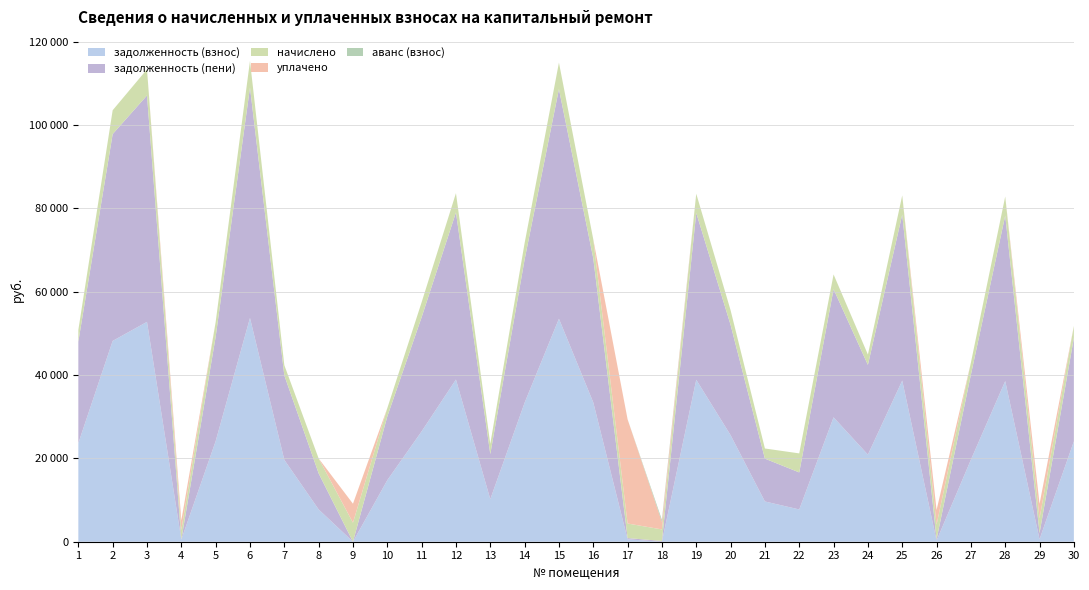

Reading right to left, extract all data points from this chart.

задолженность (взнос): 24107.2	587.8	38571.4	19682.0	279.0	38696.6	20913.8	29867.9	7748.3	9667.0	25589.4	38884.5	0.0	582.8	33446.3	53536.7	33374.3	10211.9	38947.2	26496.2	14777.3	0.0	7756.0	19663.3	53724.5	24143.9	514.0	52785.3	48214.3	23668.8
задолженность (пени): 24823.3	1475.0	39717.1	20405.2	278.6	39846.1	21535.1	30755.2	8890.4	10277.1	26469.2	40039.6	182.3	291.4	34588.4	55127.0	34365.7	10827.5	40104.1	27396.5	15279.5	0.0	8652.5	20277.1	55320.4	25031.2	0.0	54353.3	49646.5	24371.9
начислено: 2864.4	3548.9	4583.0	2892.7	3526.6	4597.9	2485.0	3548.9	4568.2	2440.3	3519.1	4620.2	2767.7	3496.8	4568.2	6361.2	3965.5	2462.6	4627.7	3601.0	2008.8	4560.7	3586.1	2455.2	6383.5	3548.9	2291.5	6271.9	5728.8	2812.3
уплачено: 0.0	3485.8	0.0	0.0	3528.0	0.0	0.0	0.0	0.0	0.0	0.0	0.0	1782.8	25012.3	0.0	0.0	0.0	0.0	0.0	0.0	0.0	4561.3	0.0	0.0	0.0	0.0	2319.8	0.0	0.0	0.0
аванс (взнос): 0.0	0.0	0.0	0.0	0.0	0.0	0.0	0.0	0.0	0.0	0.0	0.0	509.6	0.0	0.0	0.0	0.0	0.0	0.0	0.0	0.0	0.1	0.0	0.0	0.0	0.0	0.0	0.0	0.0	0.0